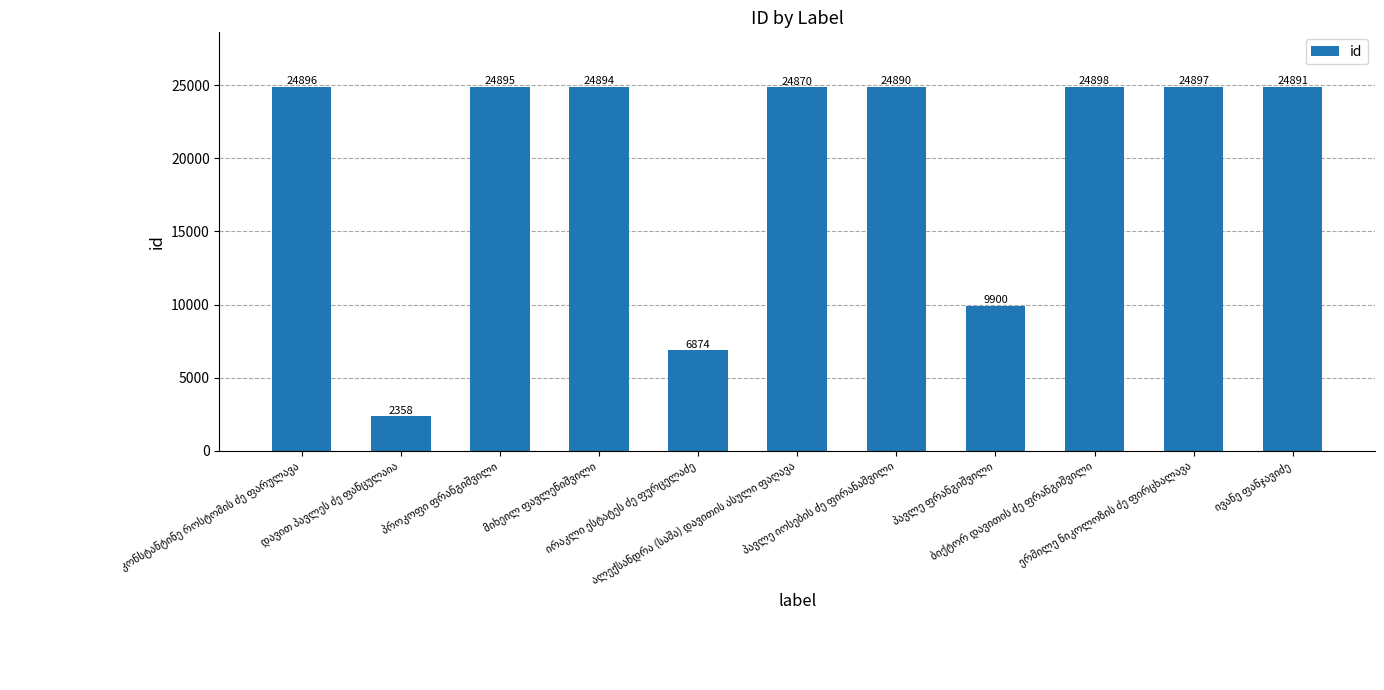

What is the value of the 2nd bar from the left?

2358